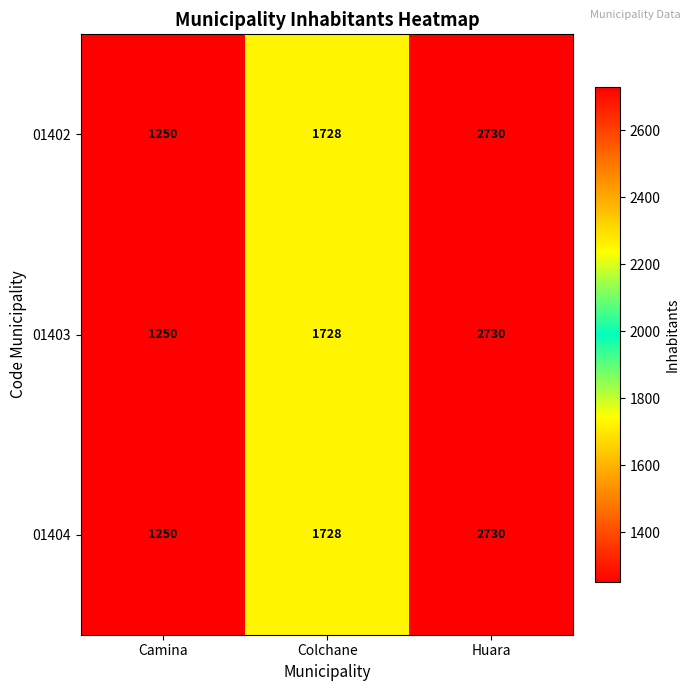

At which category is the sum across all series the highest?

Huara